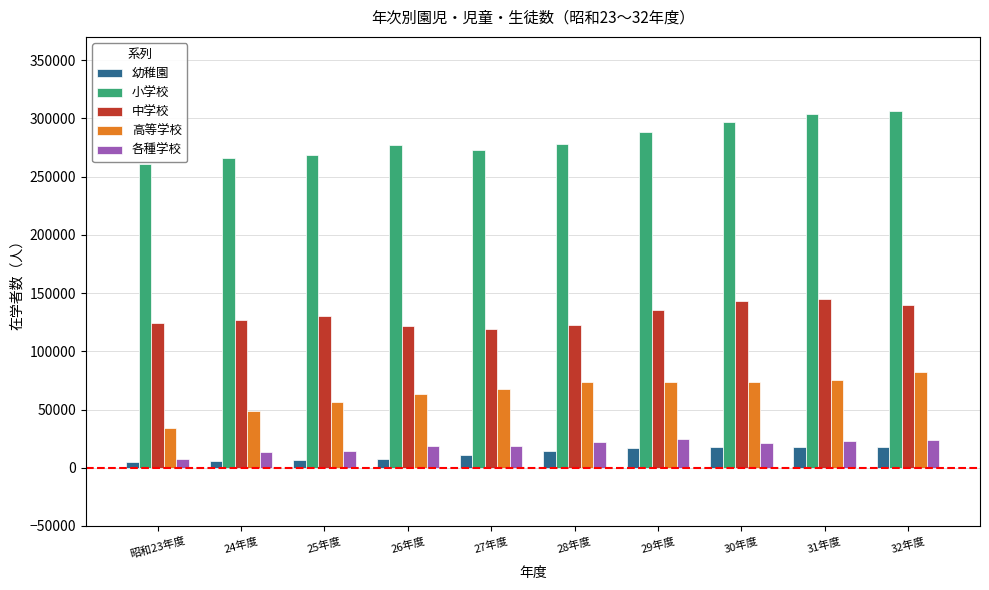

What is the average value of the 中学校 series?

130625